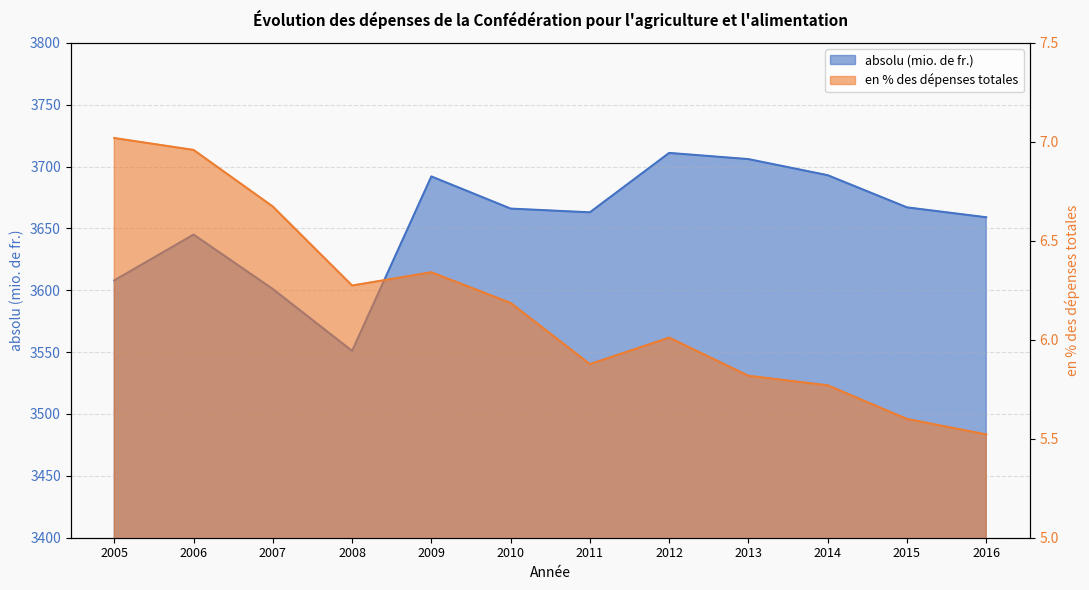

In absolu (mio. de fr.), how many points are higher than both neighbors (excluding endpoints)?

3